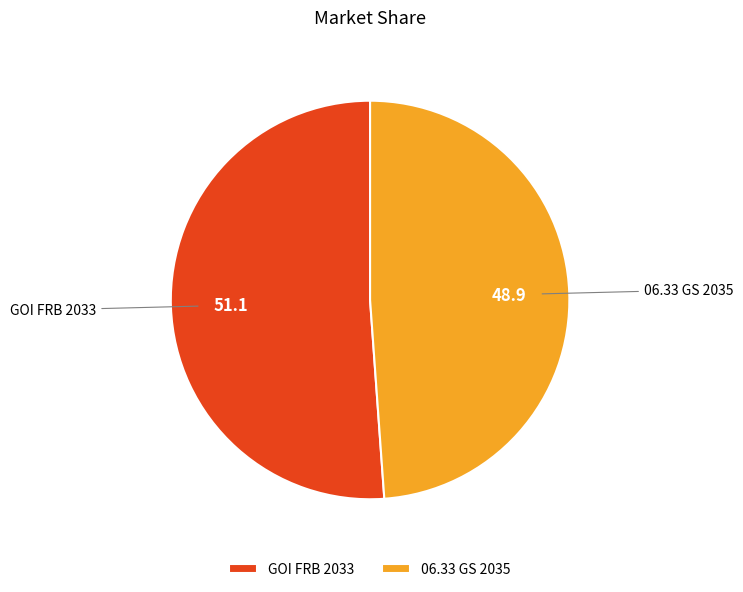

Is the sum of GOI FRB 2033 and 06.33 GS 2035 greater than half?

Yes